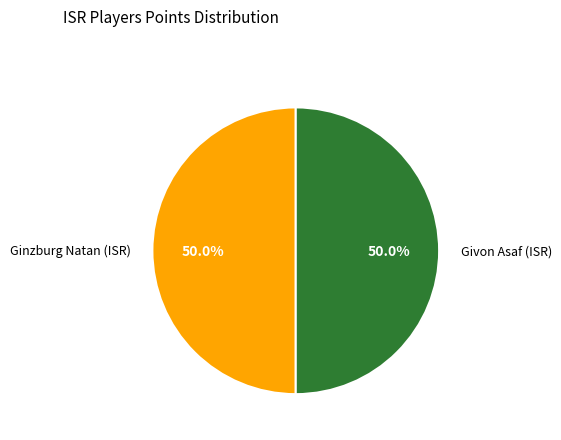

What is the total percentage of Givon Asaf (ISR) and Ginzburg Natan (ISR)?

100.0%